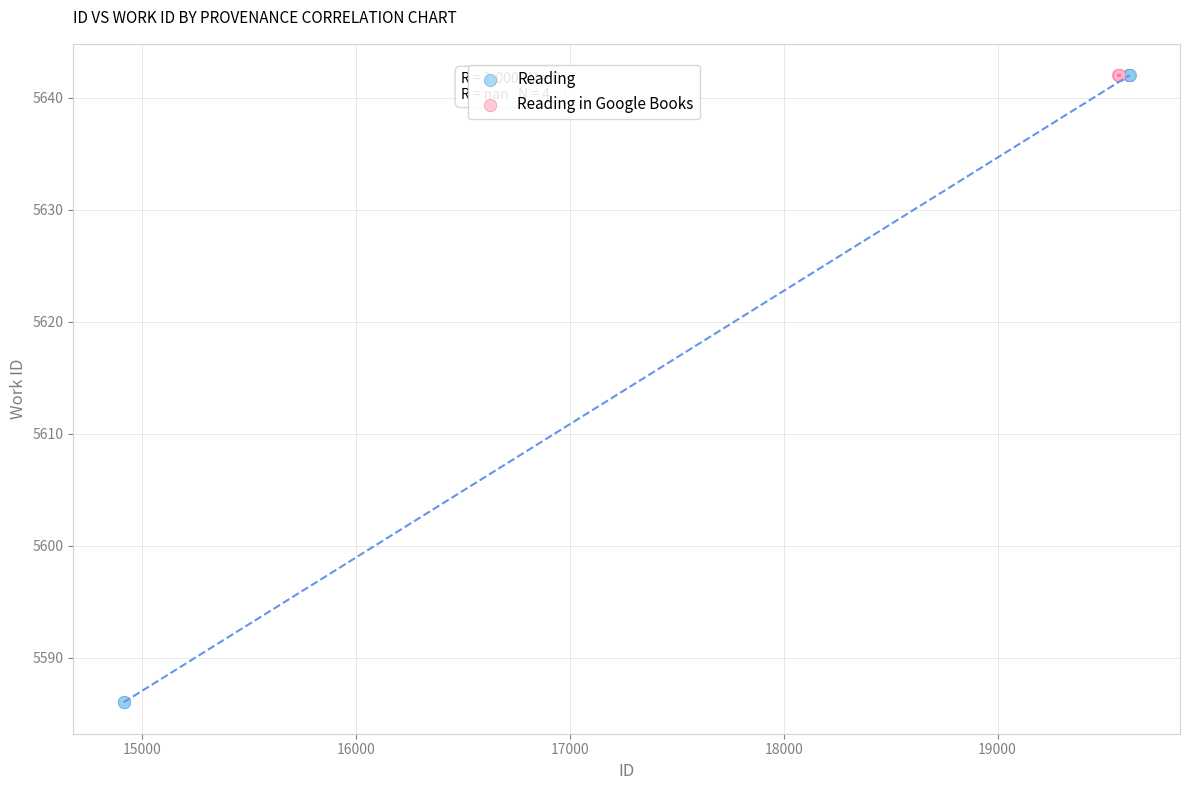

Which series contains the lowest Y value?

Reading